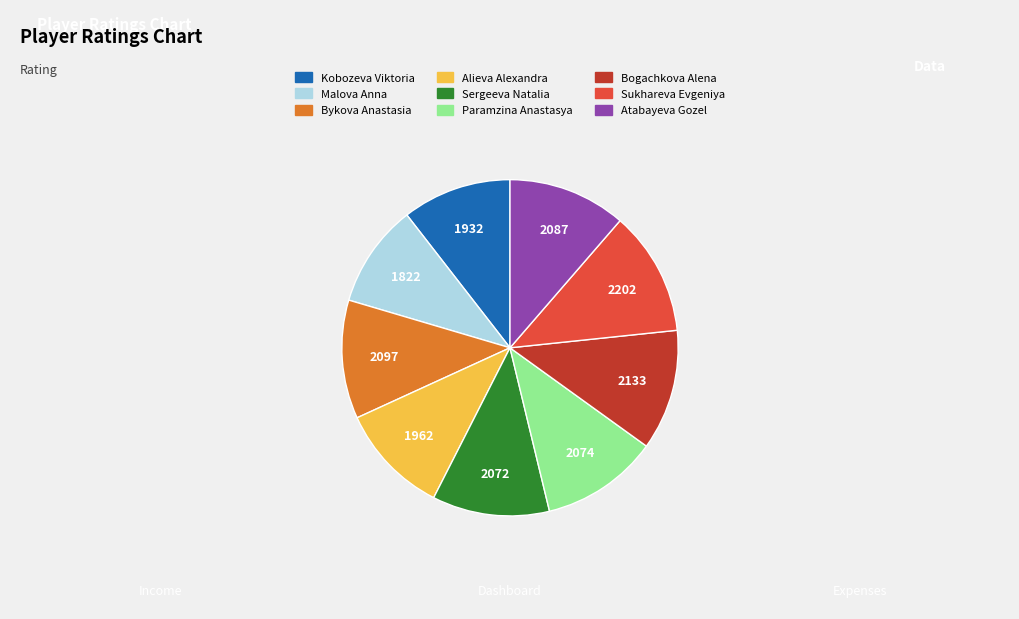

Between Sukhareva Evgeniya and Kobozeva Viktoria, which is larger?

Sukhareva Evgeniya